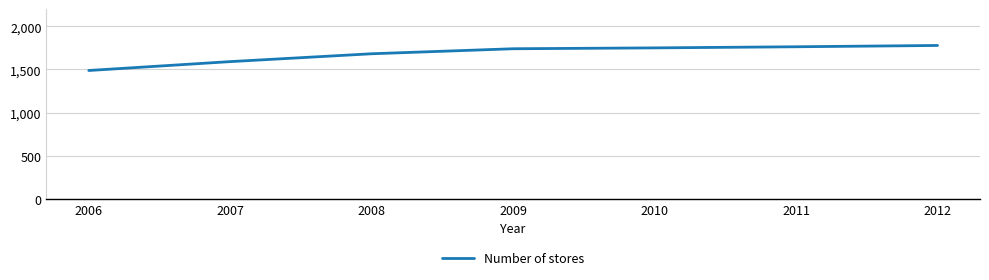

The value at 2007 is 1591. True or false?

True